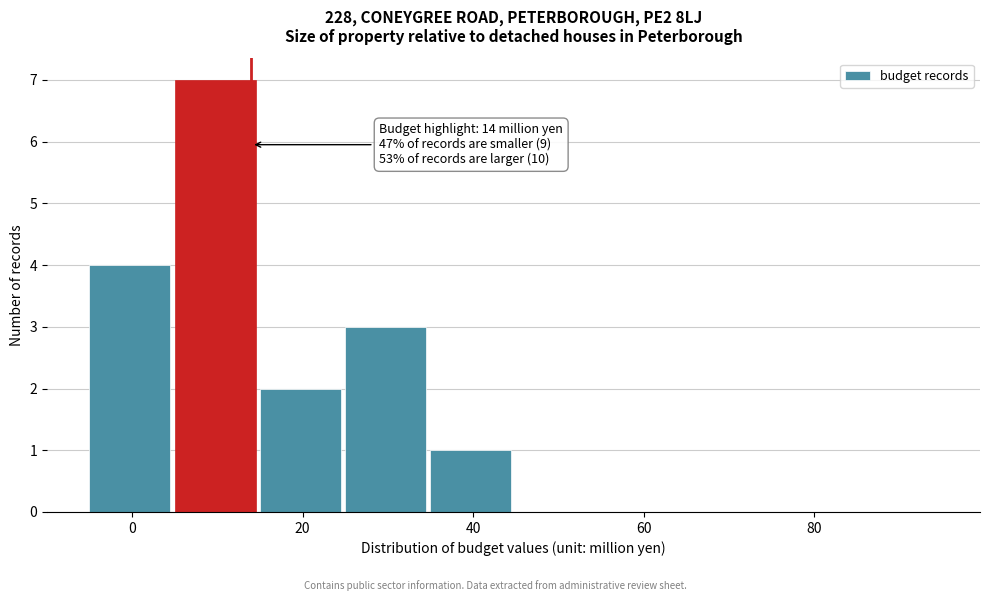

Over which range of the x-axis is the bar tallest?

5 to 15